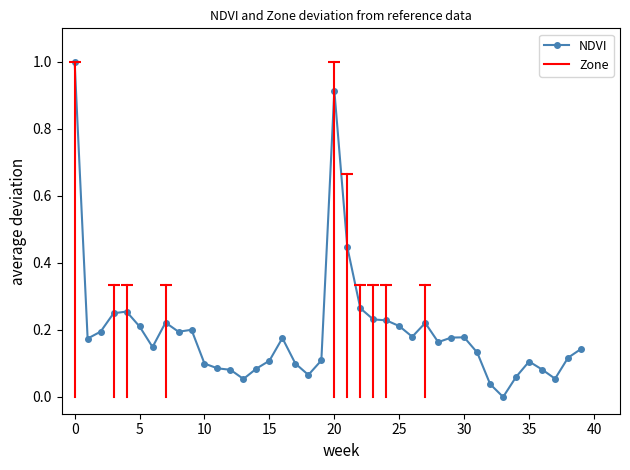

What is the sum of all values?

7.8